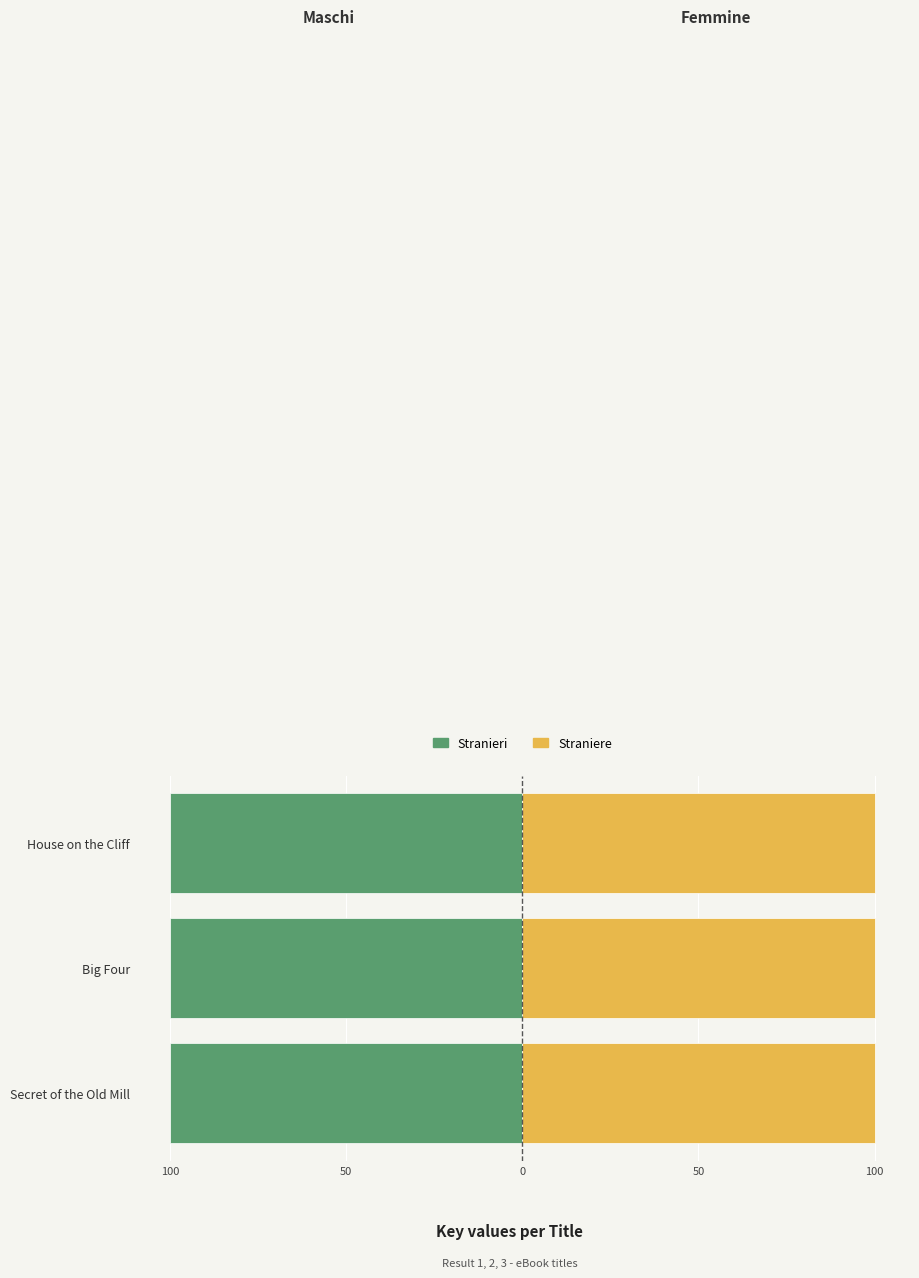

What are all the series names shown in the legend?

Stranieri, Straniere